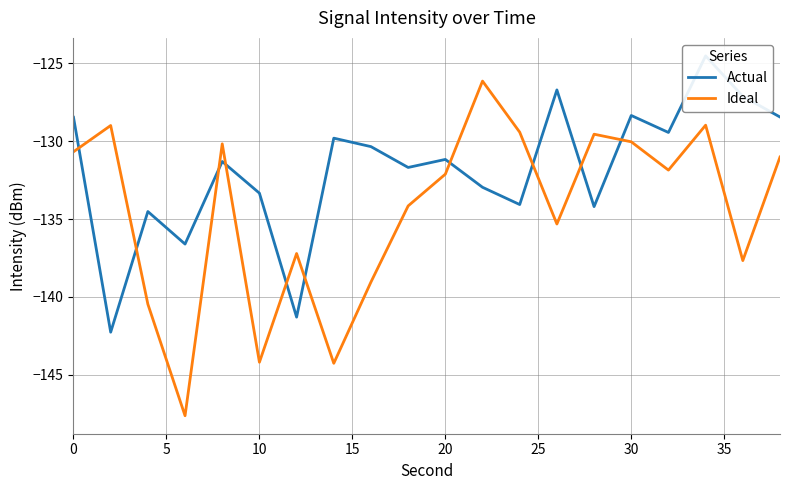

The Ideal series shows -76.2 at 0. True or false?

False